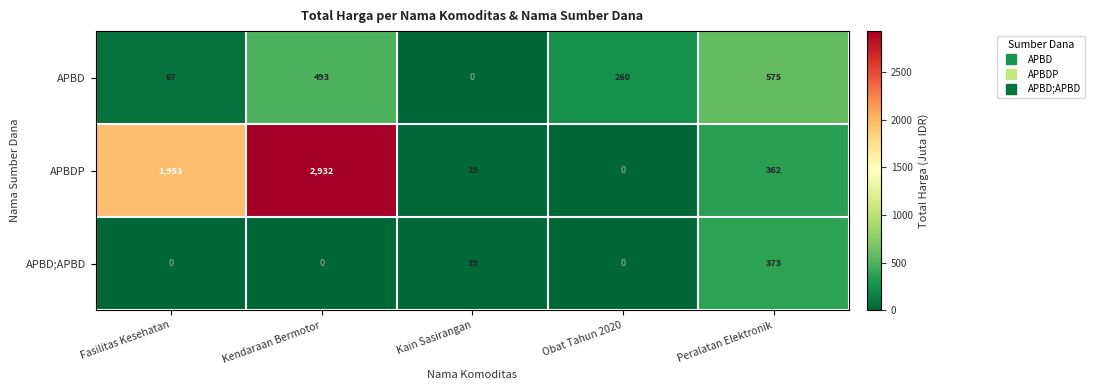

What is the difference between the highest and lowest values at Kain Sasirangan?

19